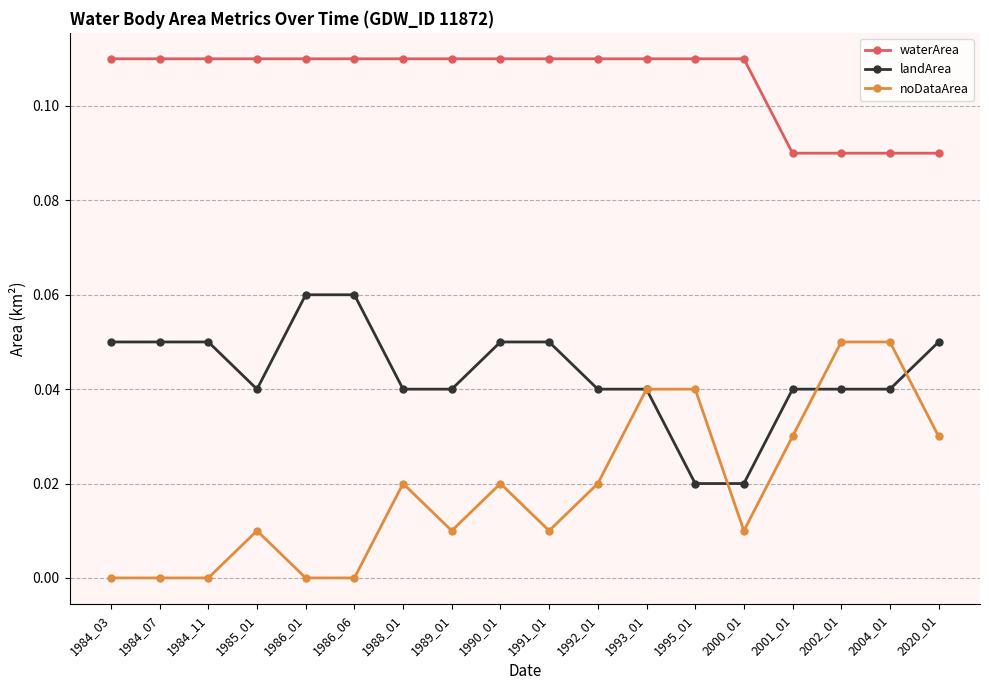

Which series has the widest spread of values?

noDataArea